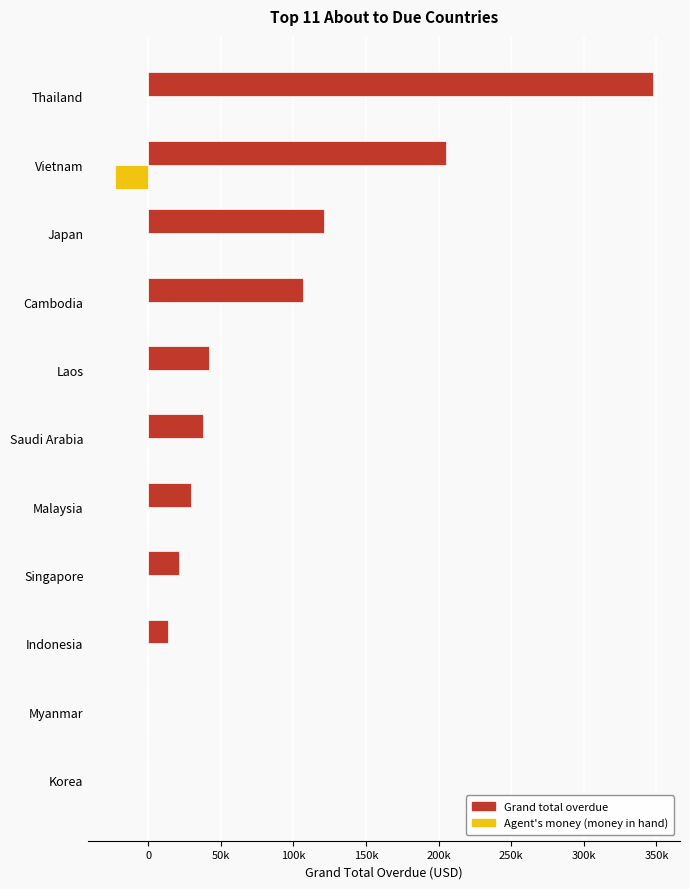

Reading left to right, transcribe all the data shown in this chart.

Grand total overdue: 347701.6	205137.3	120952.9	106392.2	41934.0	37895.0	29793.5	21125.0	13460.2	0.0	0.0
Agent's money (money in hand): 0.0	-22681.0	0.0	0.0	0.0	0.0	0.0	0.0	0.0	0.0	0.0